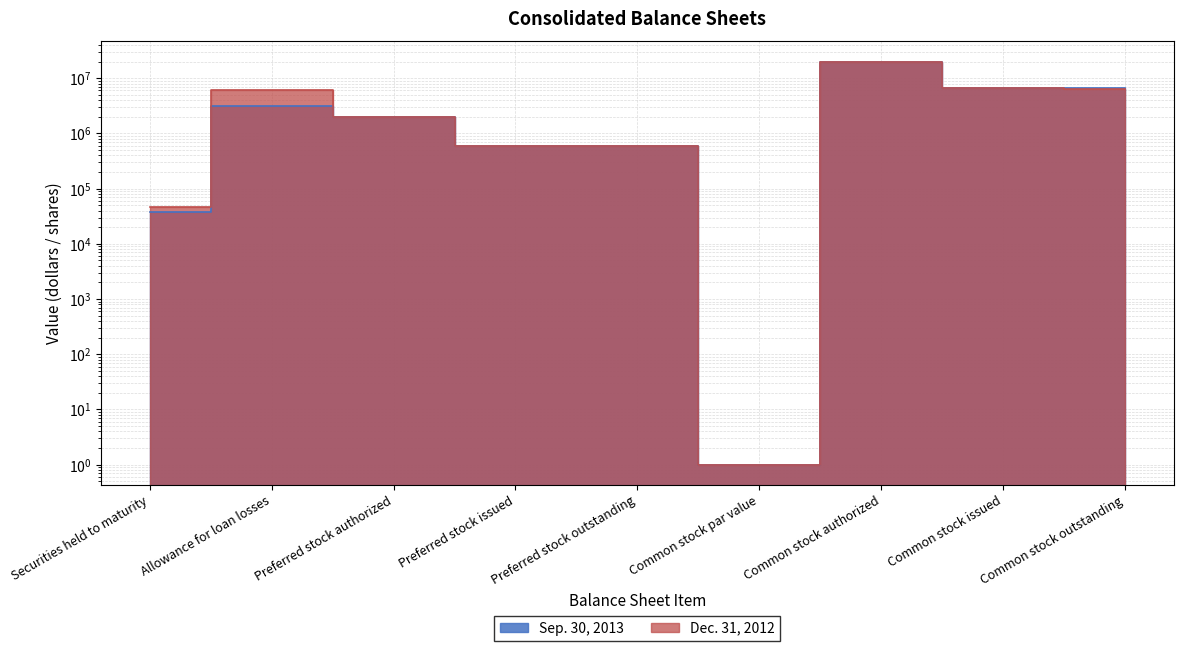

What is the difference between the maximum and second lowest values in the Sep. 30, 2013 series?

19962411